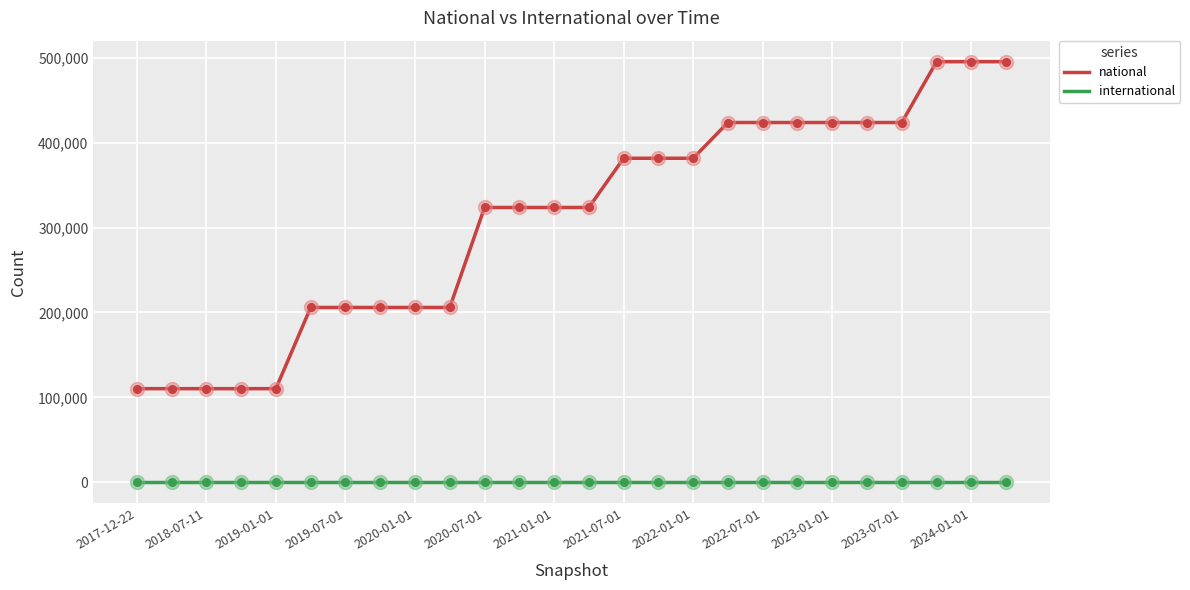

Which series has the largest range (max minus min)?

national